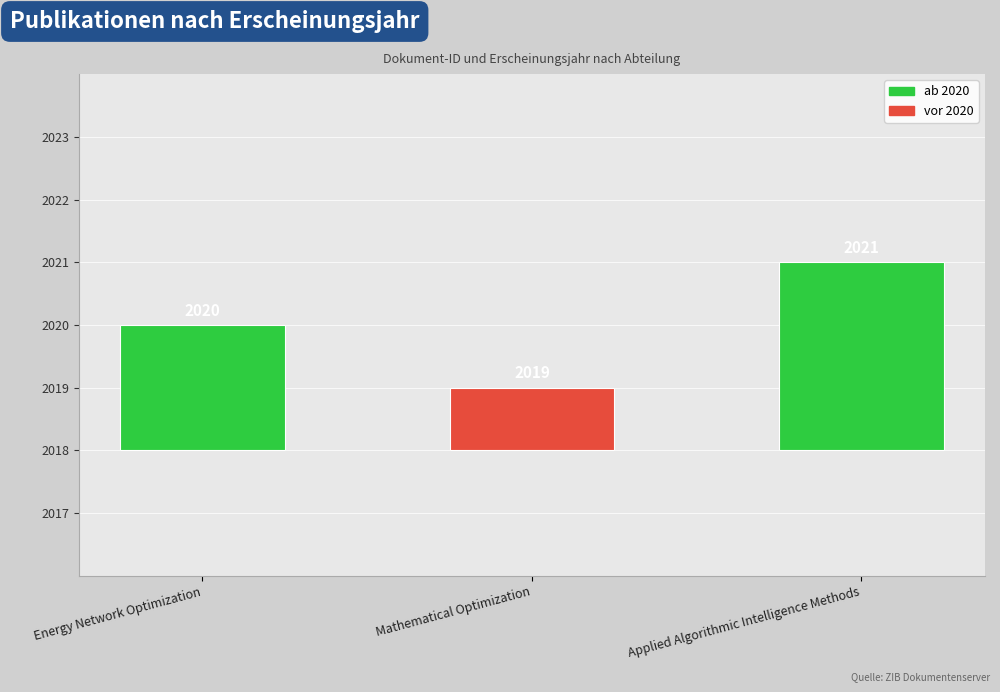

At which category does the chart reach its minimum across all series?

Mathematical Optimization